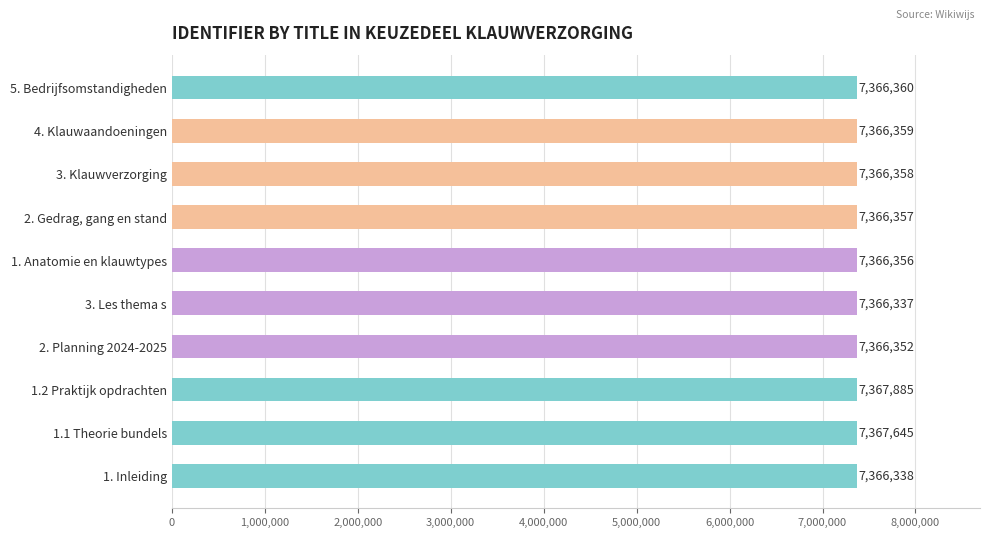

List the labels in order of value, largest first.

1.2 Praktijk opdrachten, 1.1 Theorie bundels, 5. Bedrijfsomstandigheden, 4. Klauwaandoeningen, 3. Klauwverzorging, 2. Gedrag, gang en stand, 1. Anatomie en klauwtypes, 2. Planning 2024-2025, 1. Inleiding, 3. Les thema s